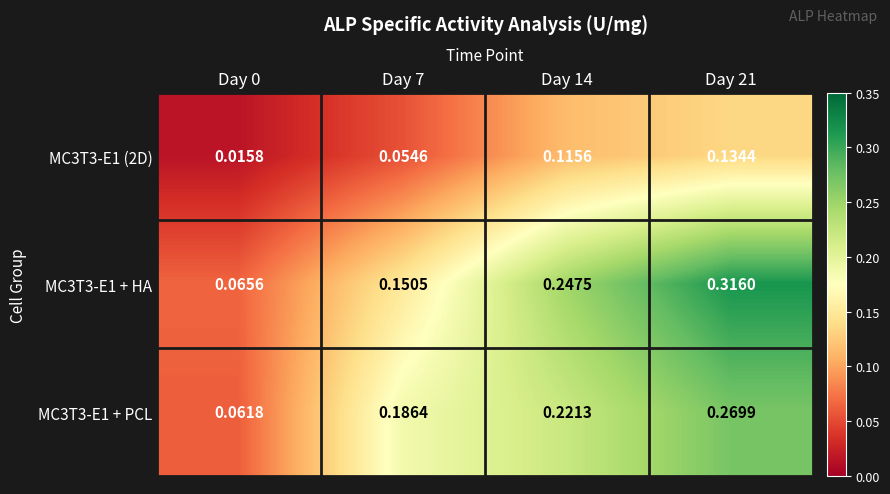

Is the value of MC3T3-E1 + PCL at Day 0 greater than the value of MC3T3-E1 + HA at Day 7?

No